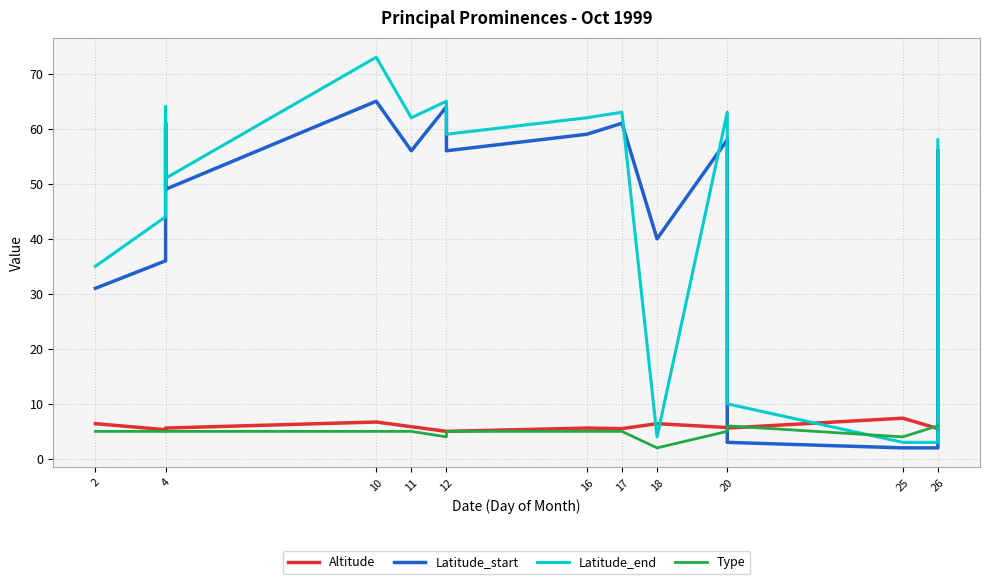

What are all the series names shown in the legend?

Altitude, Latitude_start, Latitude_end, Type